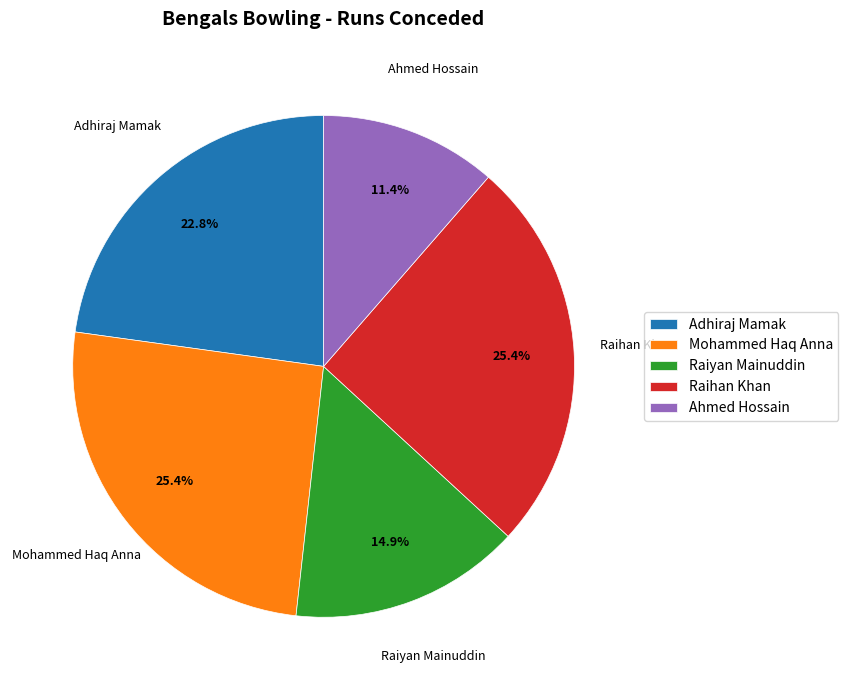

To the nearest percent, what is the combined percentage of Mohammed Haq Anna and Adhiraj Mamak?

48%